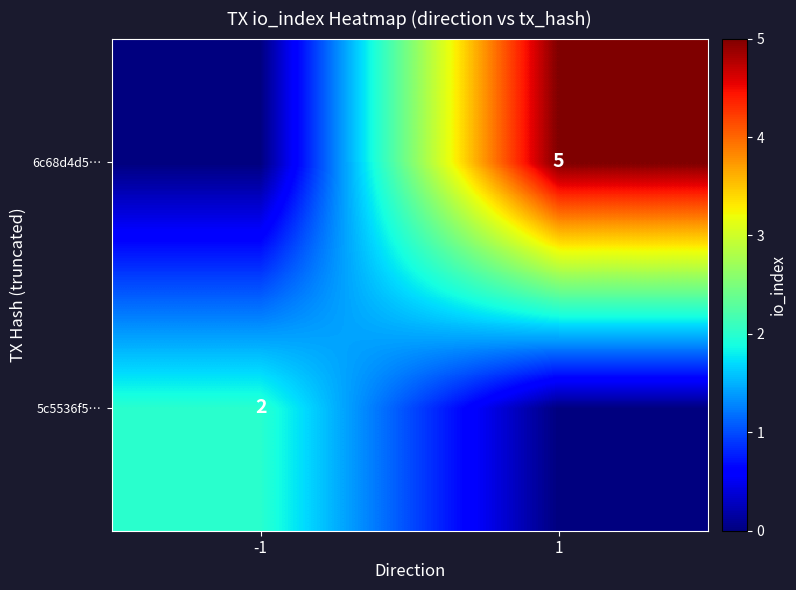

Is it true that 5c5536f5… equals 2 at -1?

True